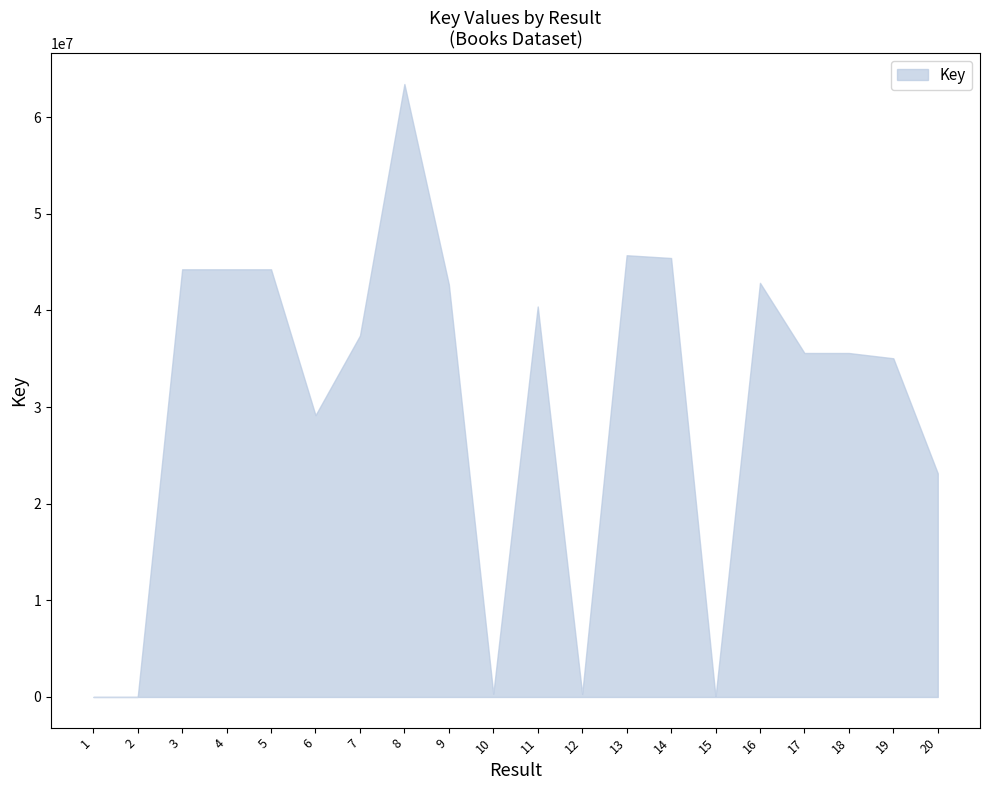

How many series are shown in this chart?

1